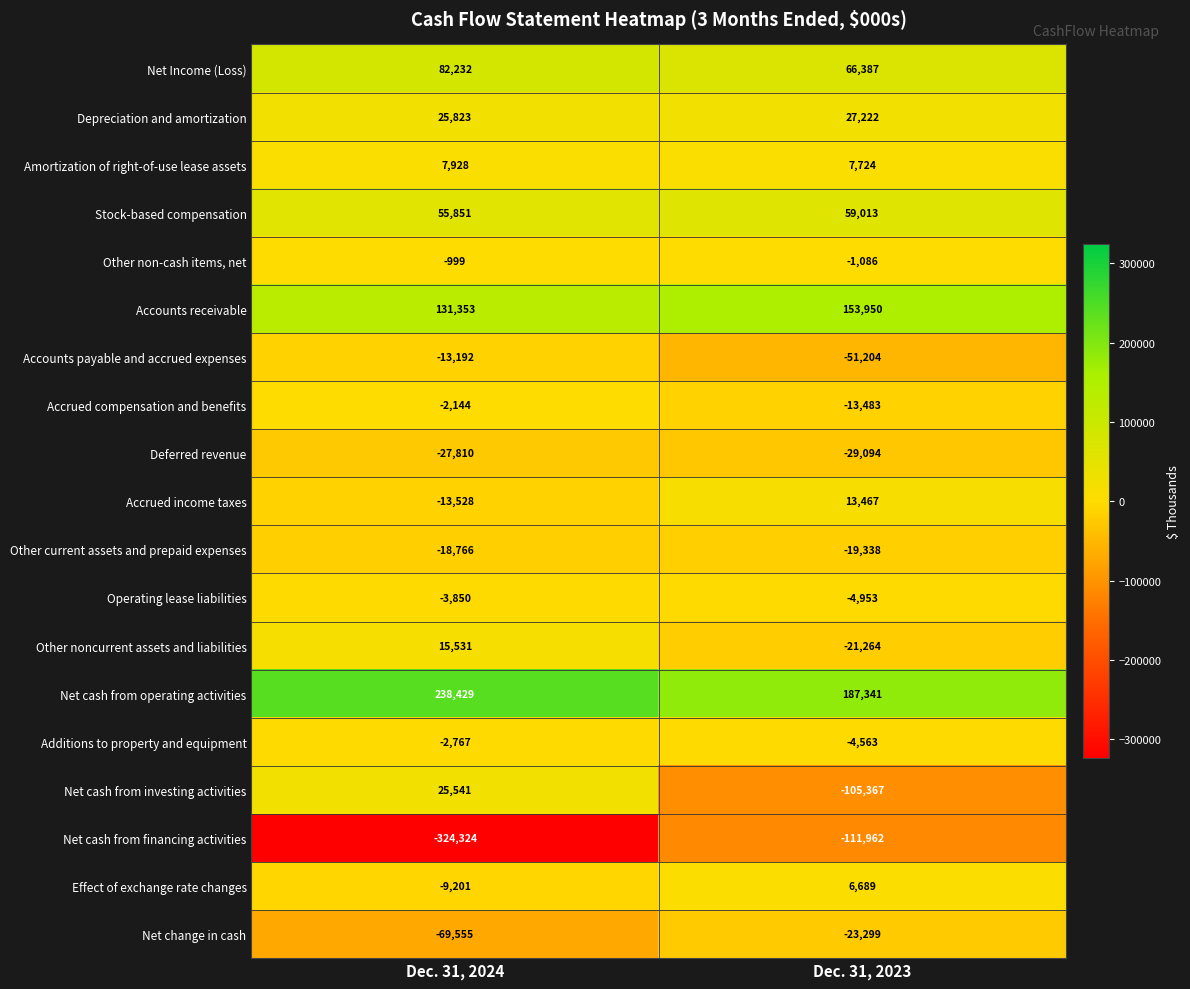

What is the difference between the Net cash from financing activities values at Dec. 31, 2023 and Dec. 31, 2024?

212362